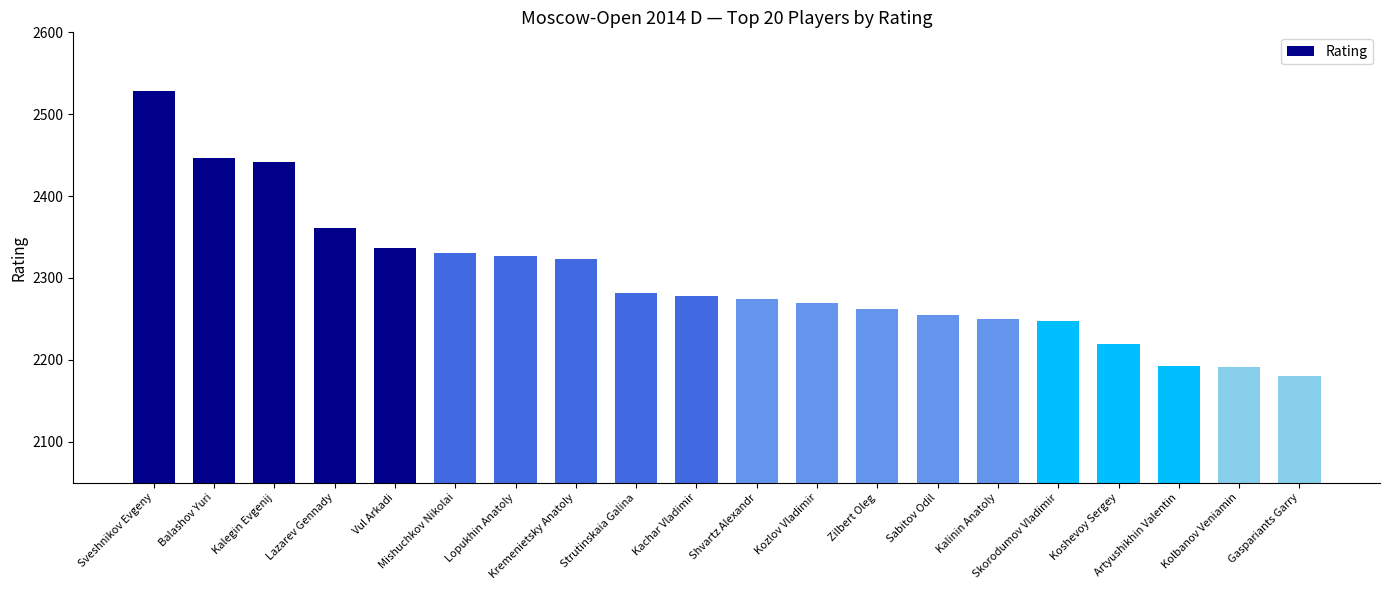

The value at Strutinskaia Galina is 2282. True or false?

True